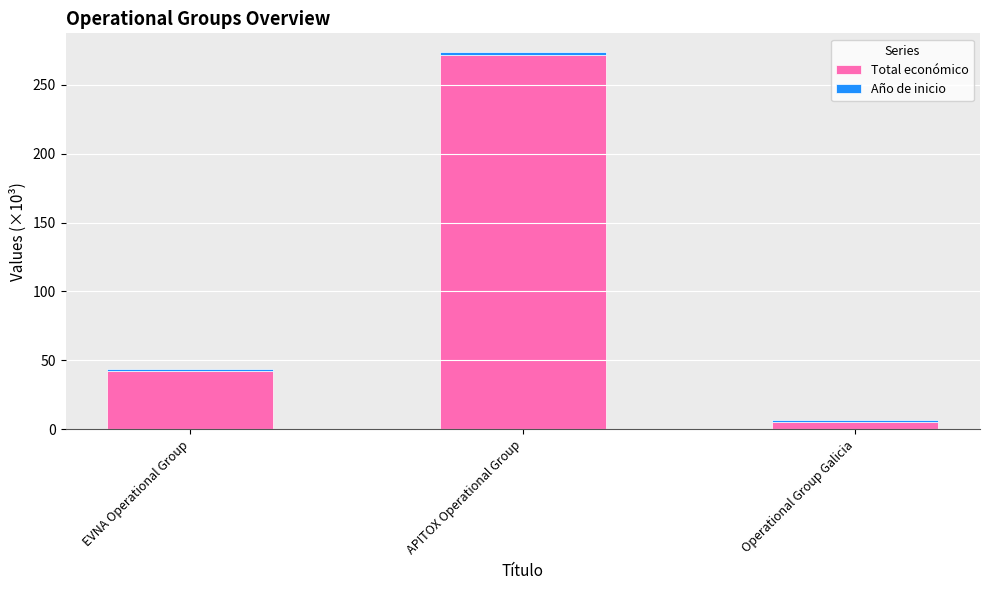

Which category has the highest value in the Total económico series?

APITOX Operational Group